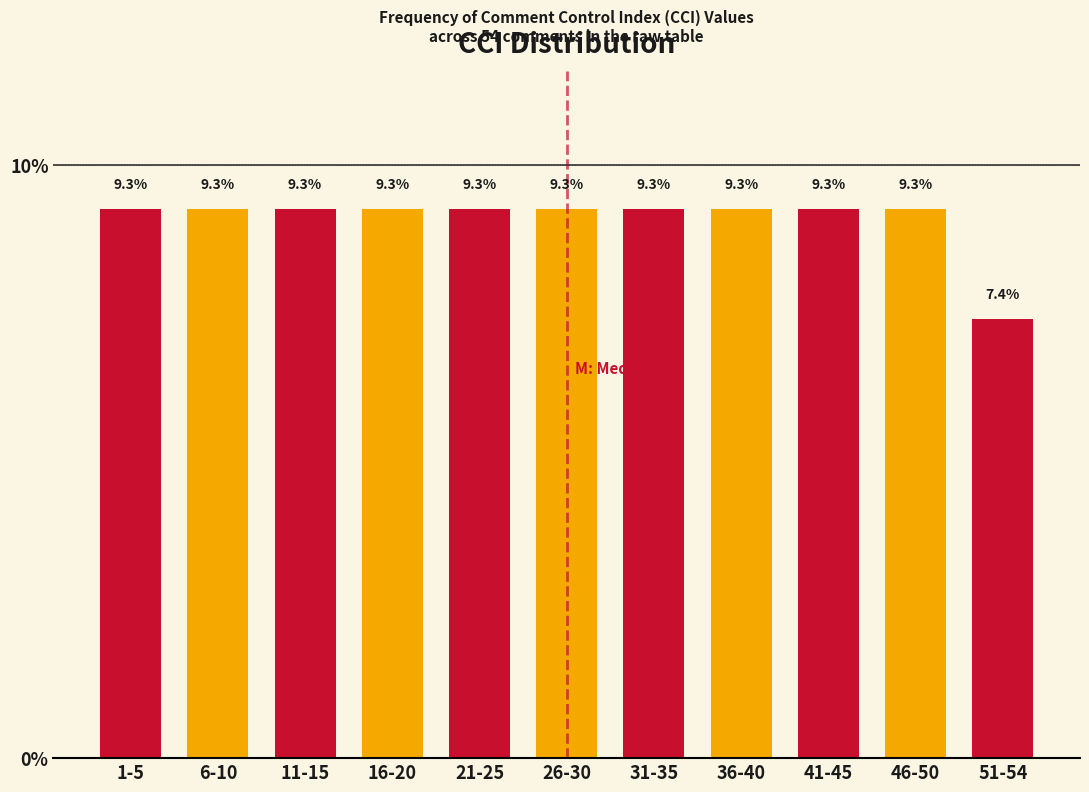

Reading left to right, what are all the values shown in this chart?

9.3	9.3	9.3	9.3	9.3	9.3	9.3	9.3	9.3	9.3	7.4